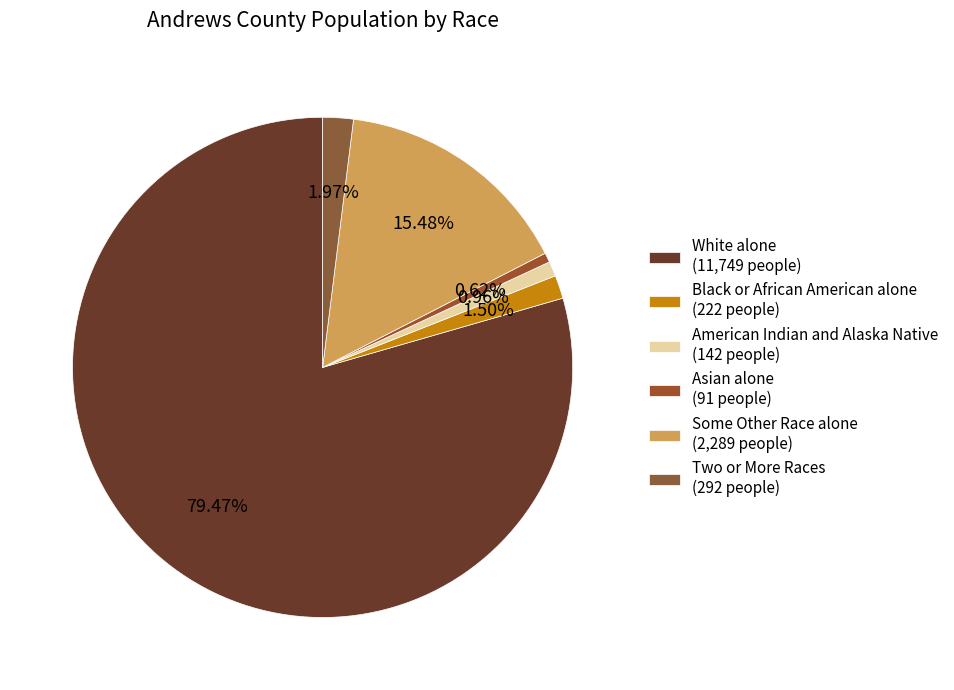

Which category has the biggest portion of the pie?

White alone